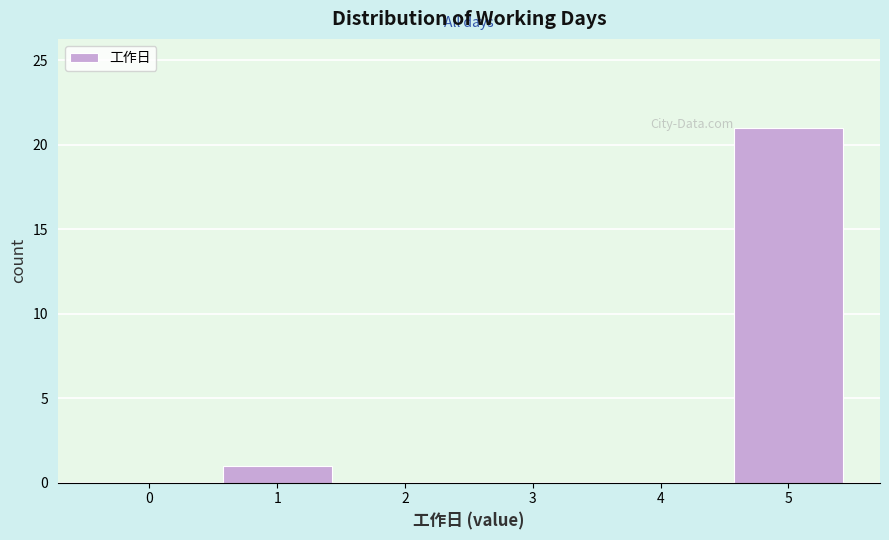

Reading left to right, list all the values displayed in this chart.

0=0	1=1	2=0	3=0	4=0	5=21